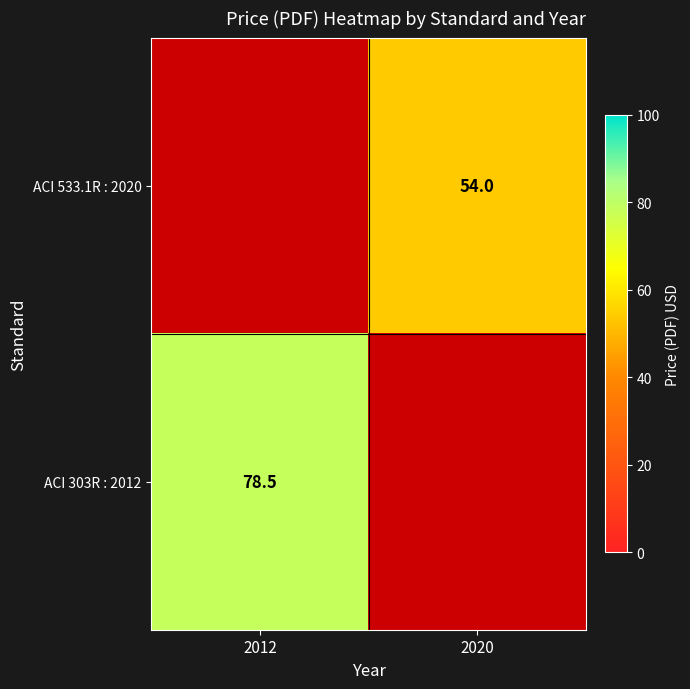

The value of ACI 303R : 2012 at 2012 is 124.7. True or false?

False